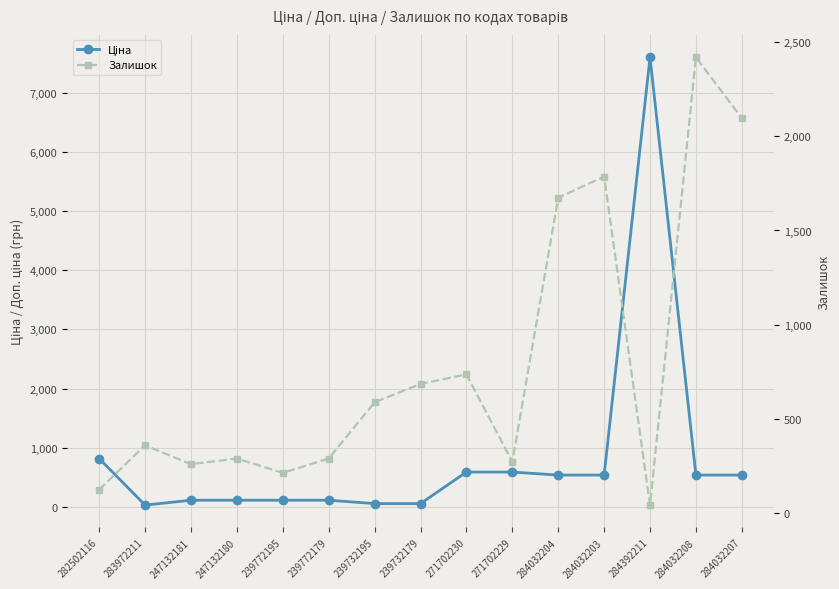

The value of Залишок at 283972211 is 360.0. True or false?

True